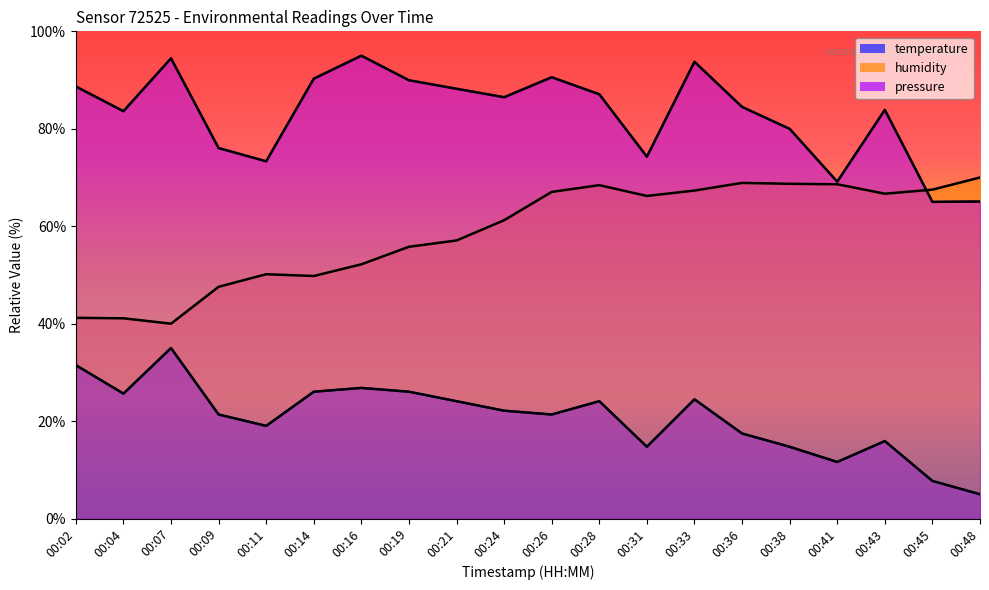

What is the smallest value displayed?

5.0